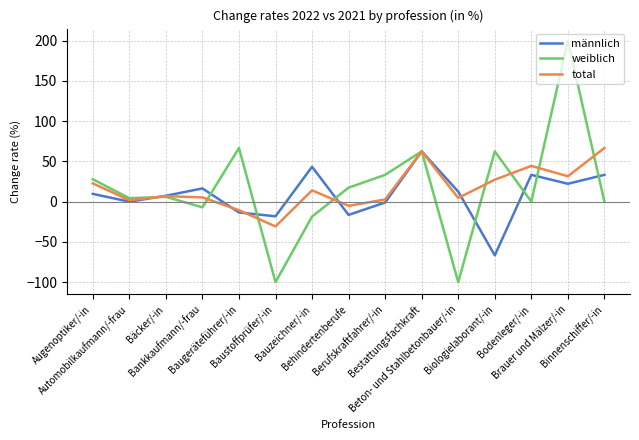

What is the minimum value for weiblich?

-100.0